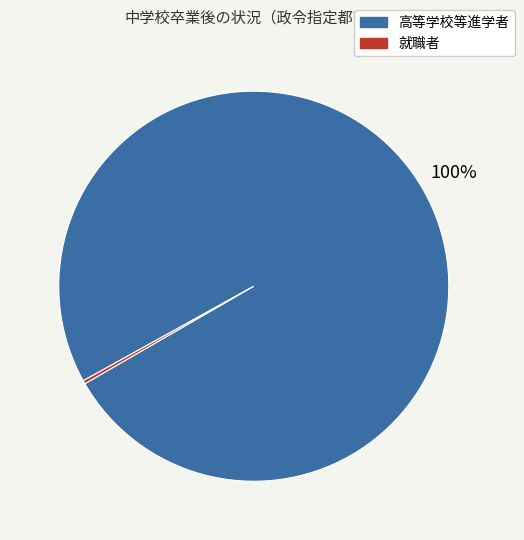

Does any single category account for the majority?

Yes